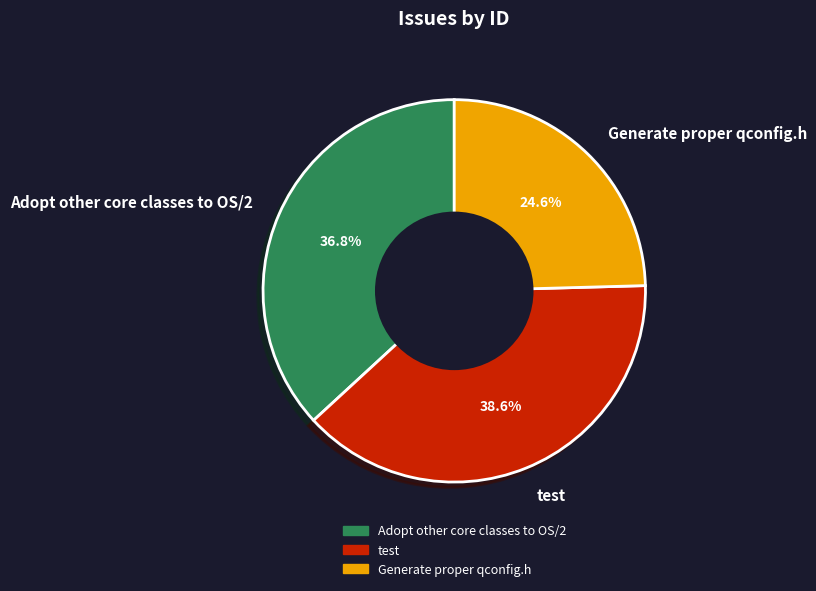

To the nearest percent, what is the difference between the Generate proper qconfig.h and test slice percentages?

14%